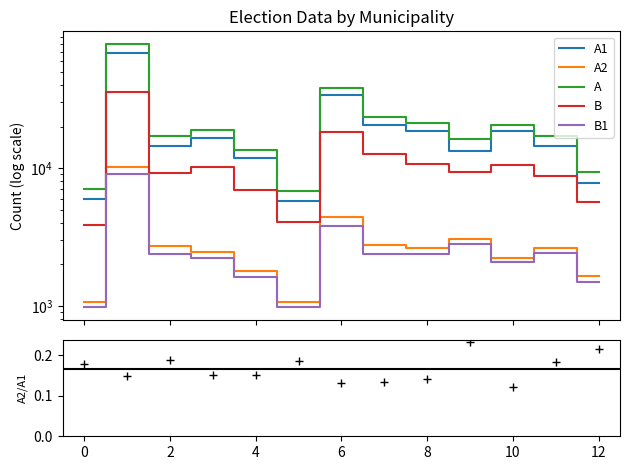

Reading right to left, list all the values displayed in this chart.

A1: 7737	14488	18485	13291	18558	20587	33715	5737	11749	16532	14433	68855	6002
A2: 1659	2653	2230	3078	2624	2750	4400	1065	1780	2479	2699	10156	1074
A: 9396	17141	20715	16369	21182	23337	38115	6802	13529	19011	17132	79012	7076
B: 5693	8771	10473	9417	10772	12671	18298	4072	6925	10262	9255	35782	3894
B1: 1480	2408	2092	2825	2383	2374	3827	987	1607	2225	2393	9051	981